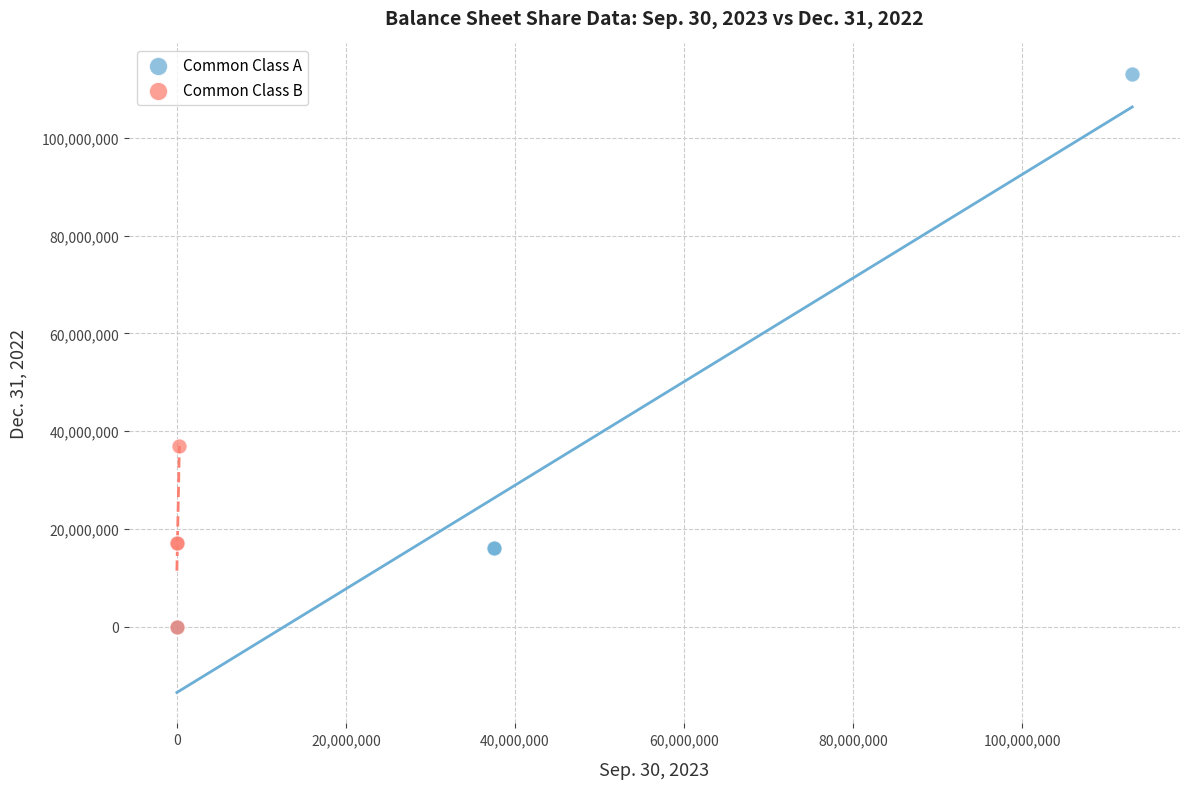

Which series reaches the maximum Y coordinate?

Common Class A